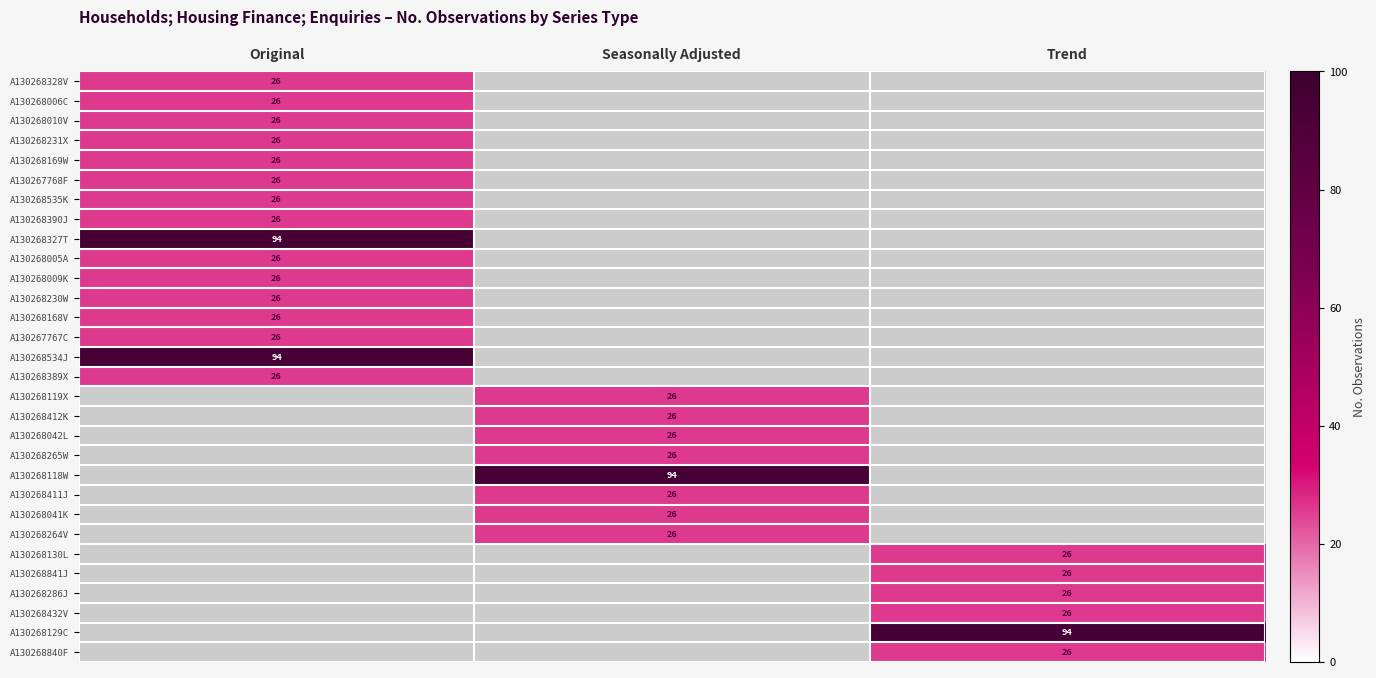

The value of A130267768F at Original is 26. True or false?

True